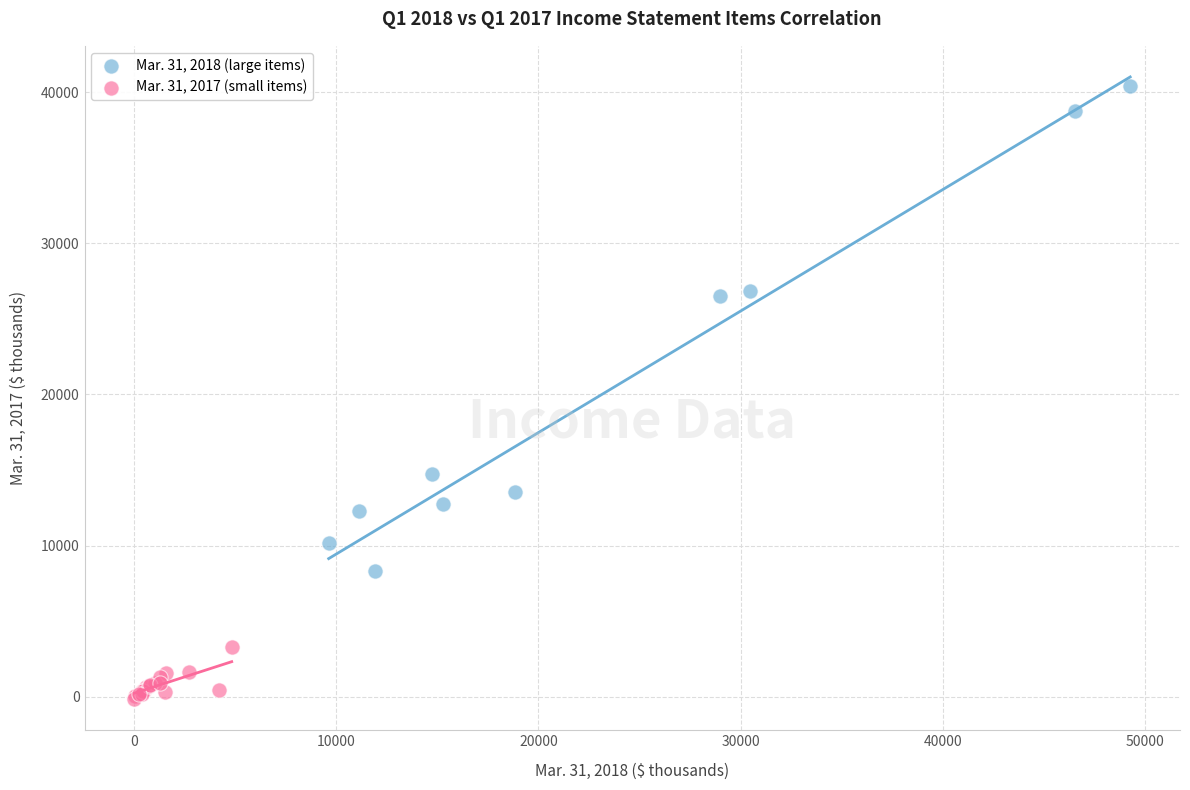

Which series has the largest Y range (max minus min)?

Mar. 31, 2018 (large items)